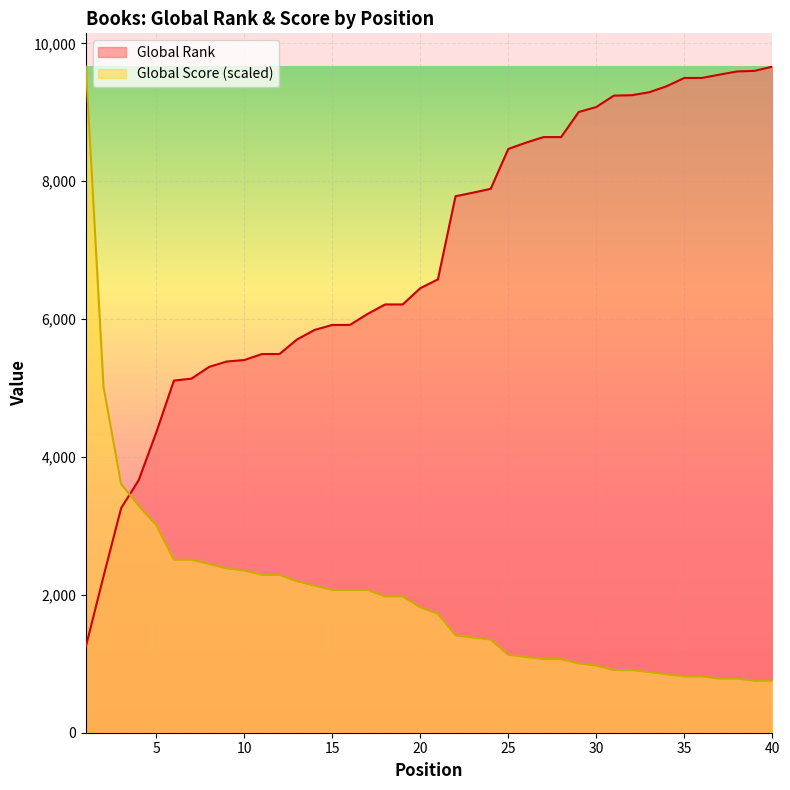

How many data points does each series have?

40